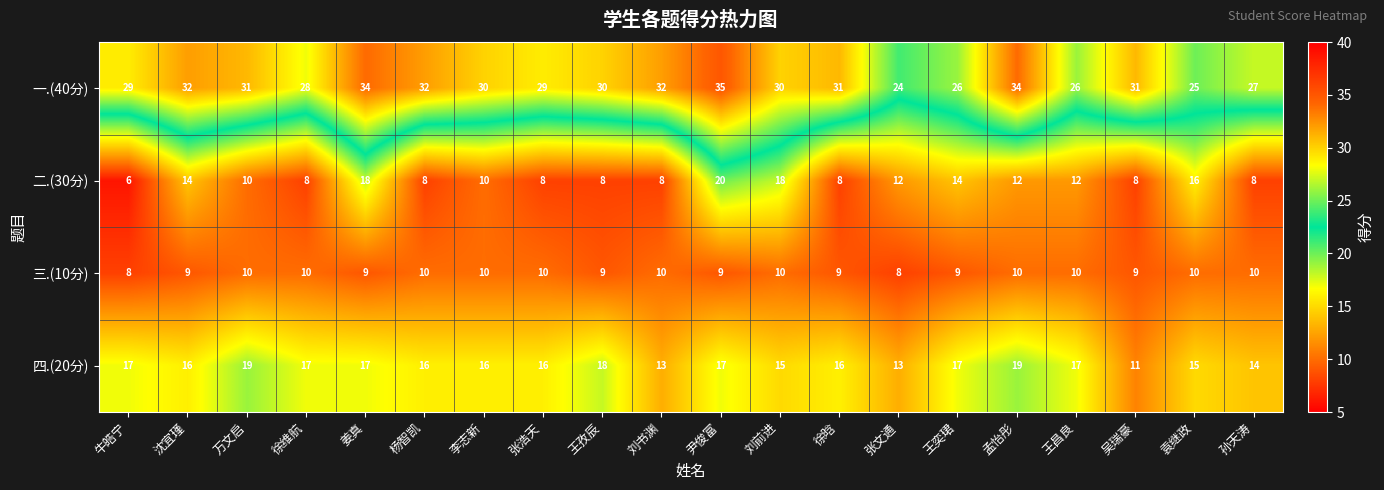

Is it true that 三.(10分) equals 10 at 李志新?

True